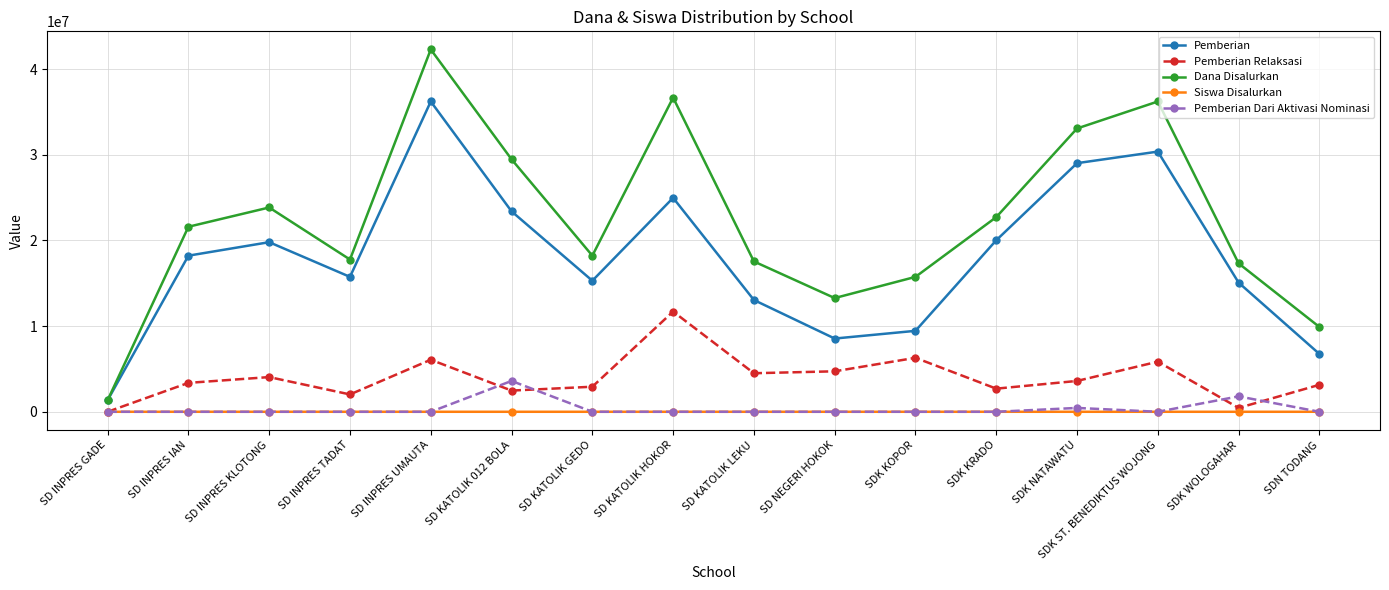

How many distinct data groups are displayed?

5